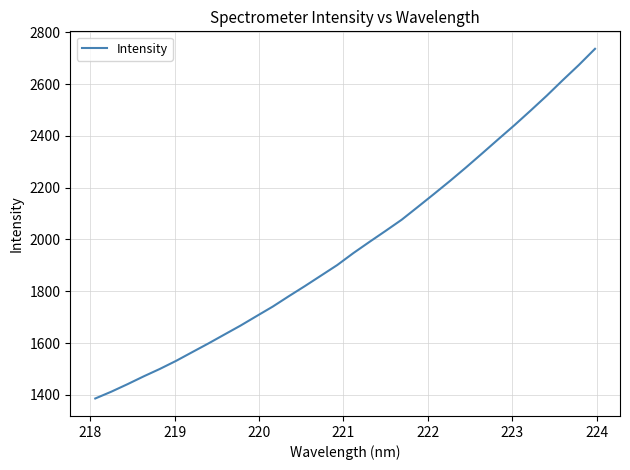

What is the greatest value displayed?

2736.2